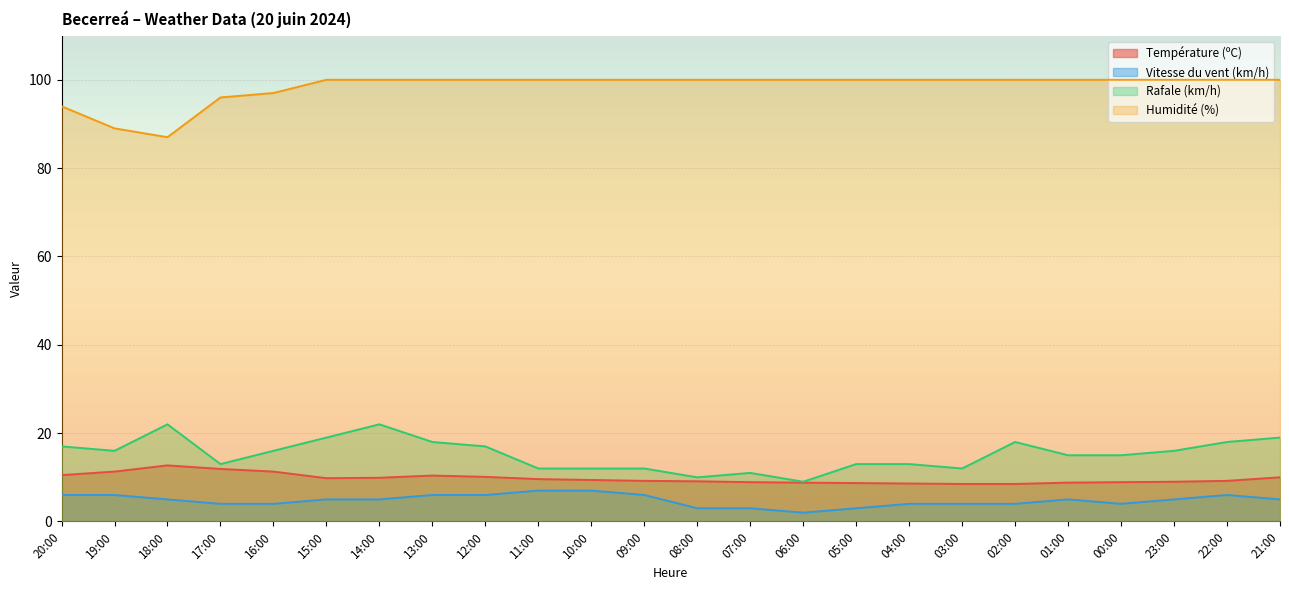

What is the sum of the Rafale (km/h) values at 17:00 and 03:00?

25.0